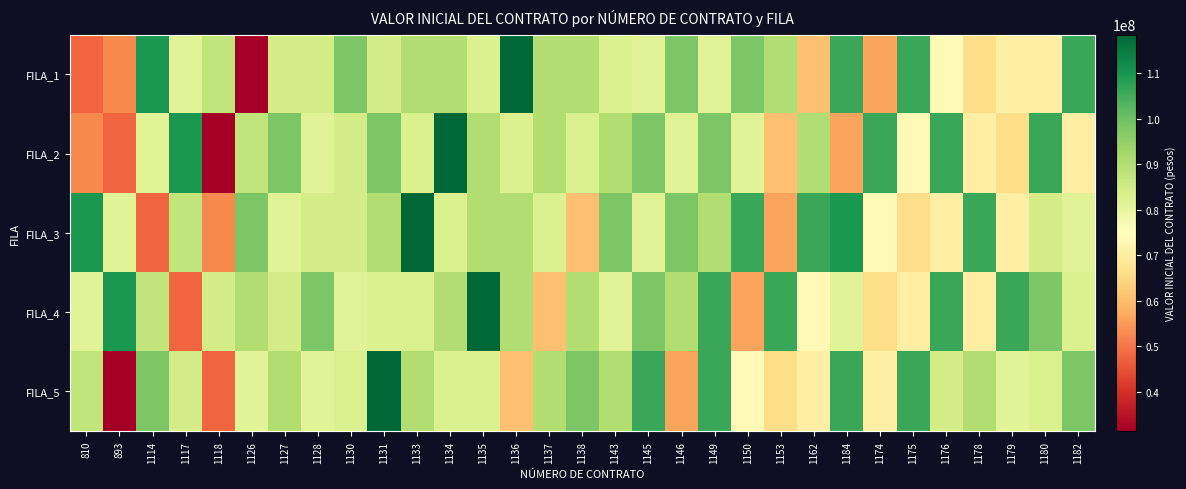

Between 1149 and 1184, which series saw the biggest shift?

FILA_2